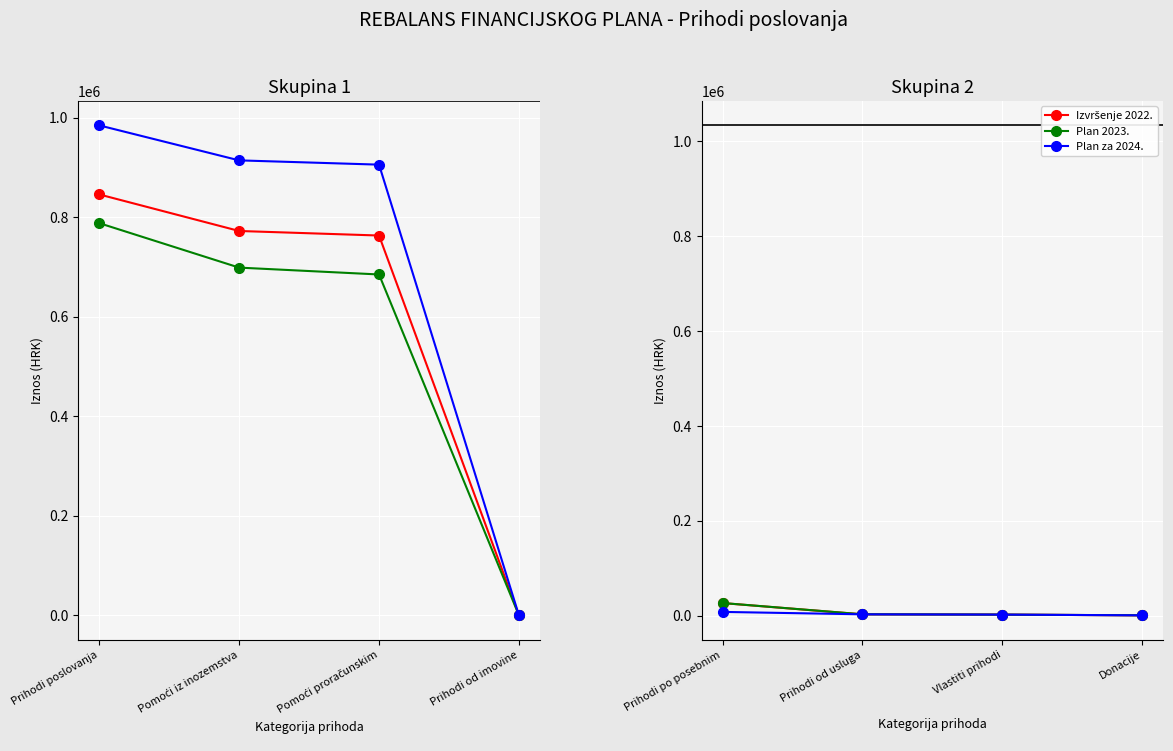

Which series ends up on top after the final intersection of Plan 2023. and Izvršenje 2022.?

Plan 2023.